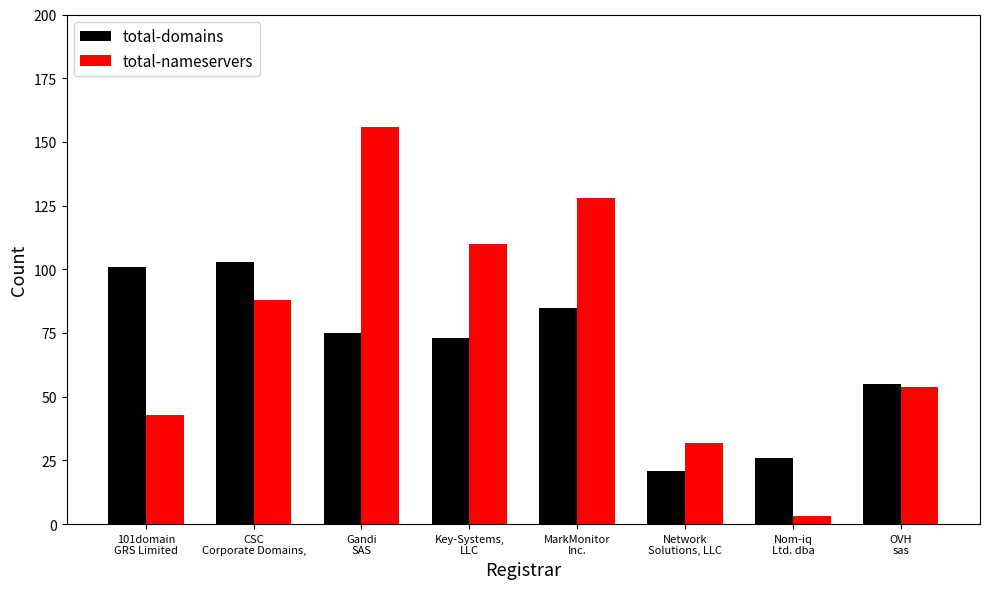

What position from the left is Nom-iq
Ltd. dba?

7